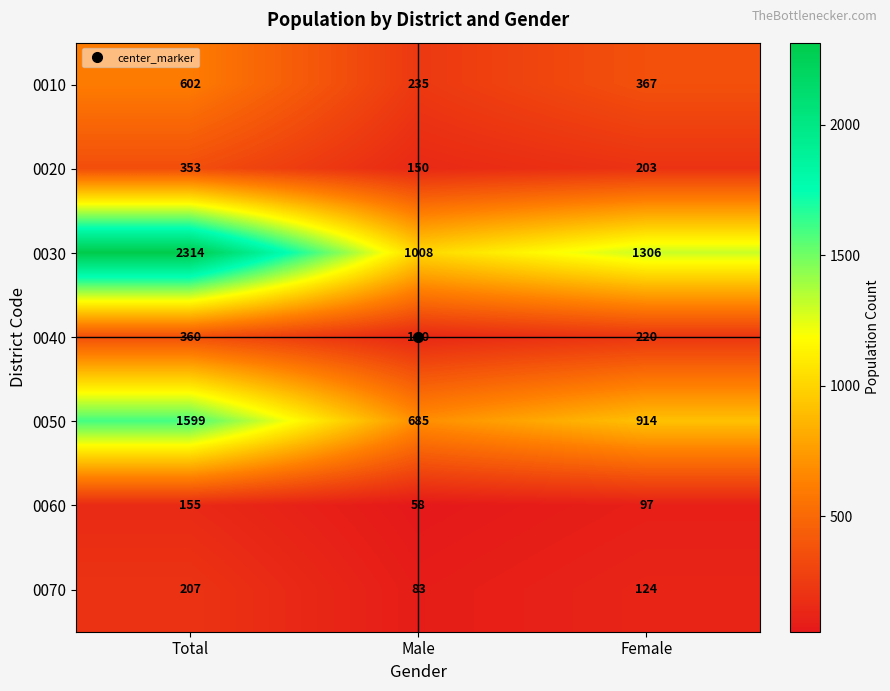

Which series changed the most between Total and Female?

0030